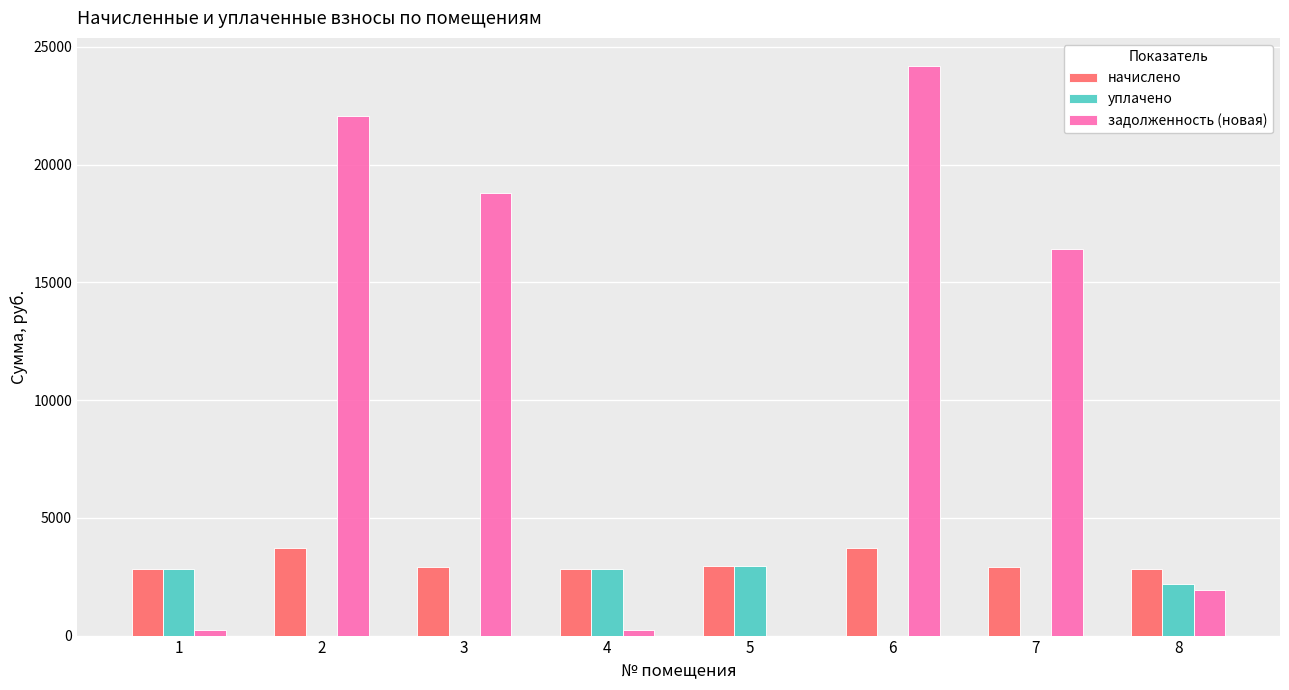

Which series has the largest total across all categories?

задолженность (новая)